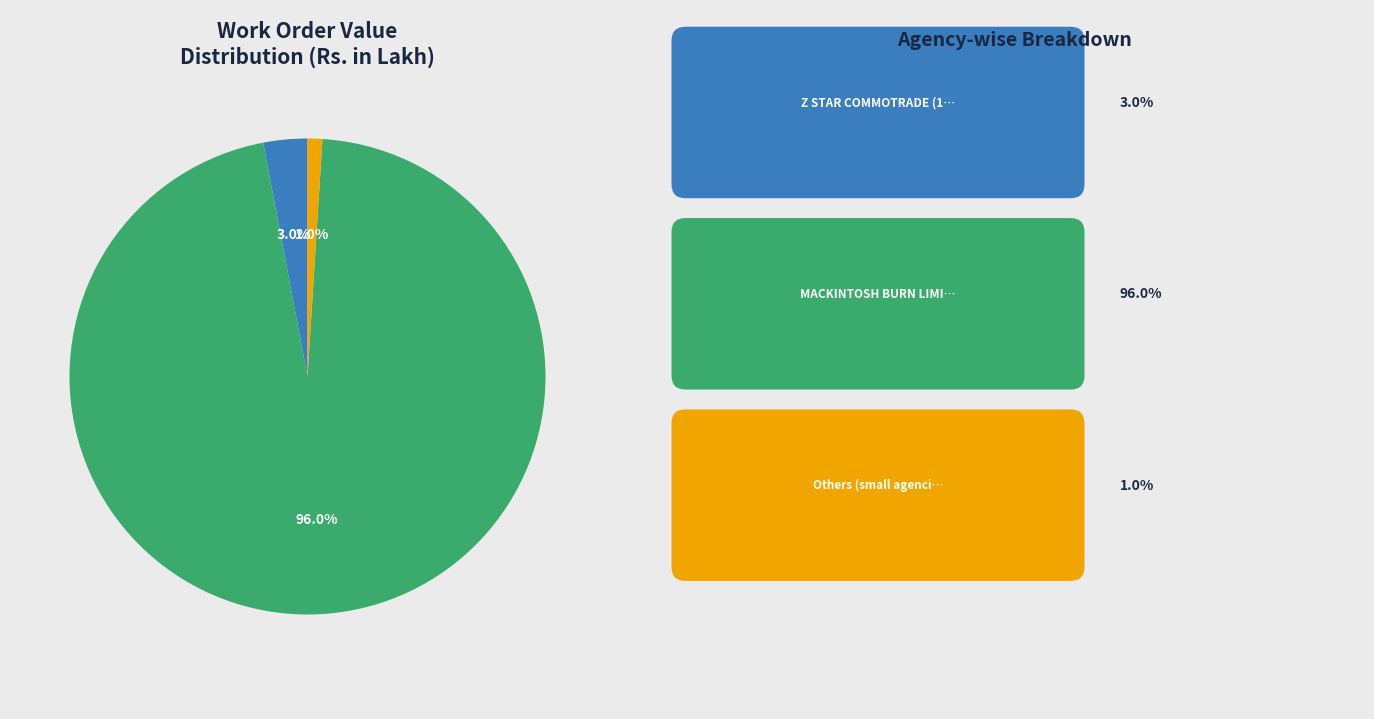

Is there any slice that represents more than half of the pie?

Yes